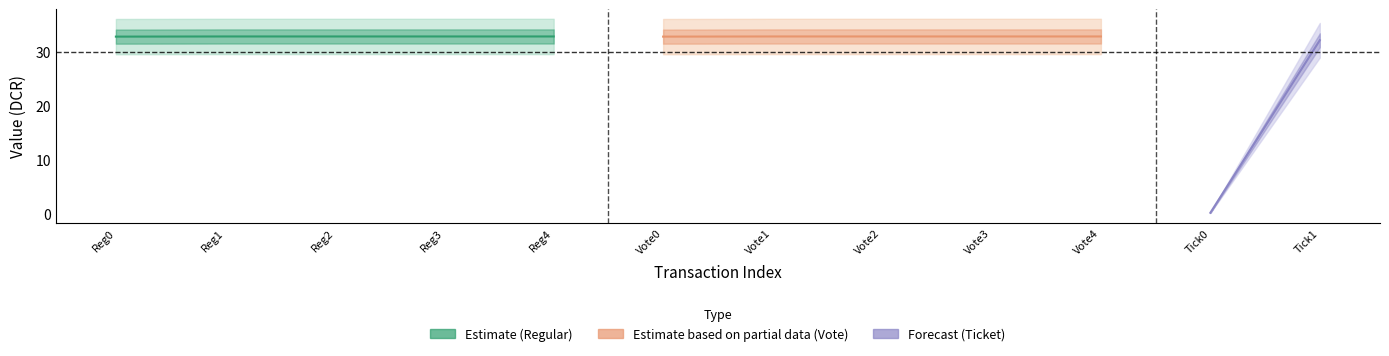

Which series has the largest total across all categories?

Regular_value